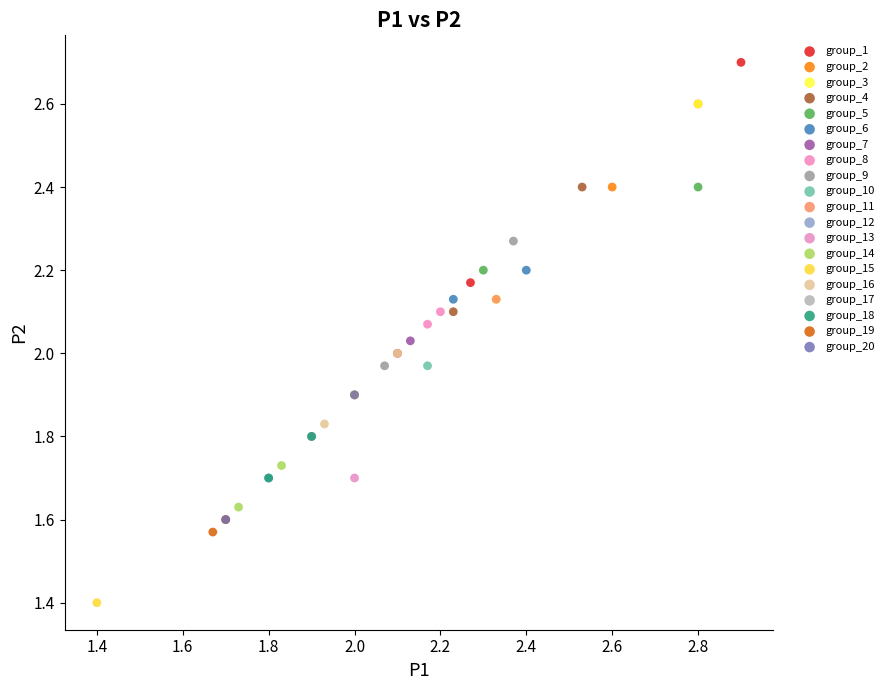

Which series reaches the maximum Y coordinate?

group_1